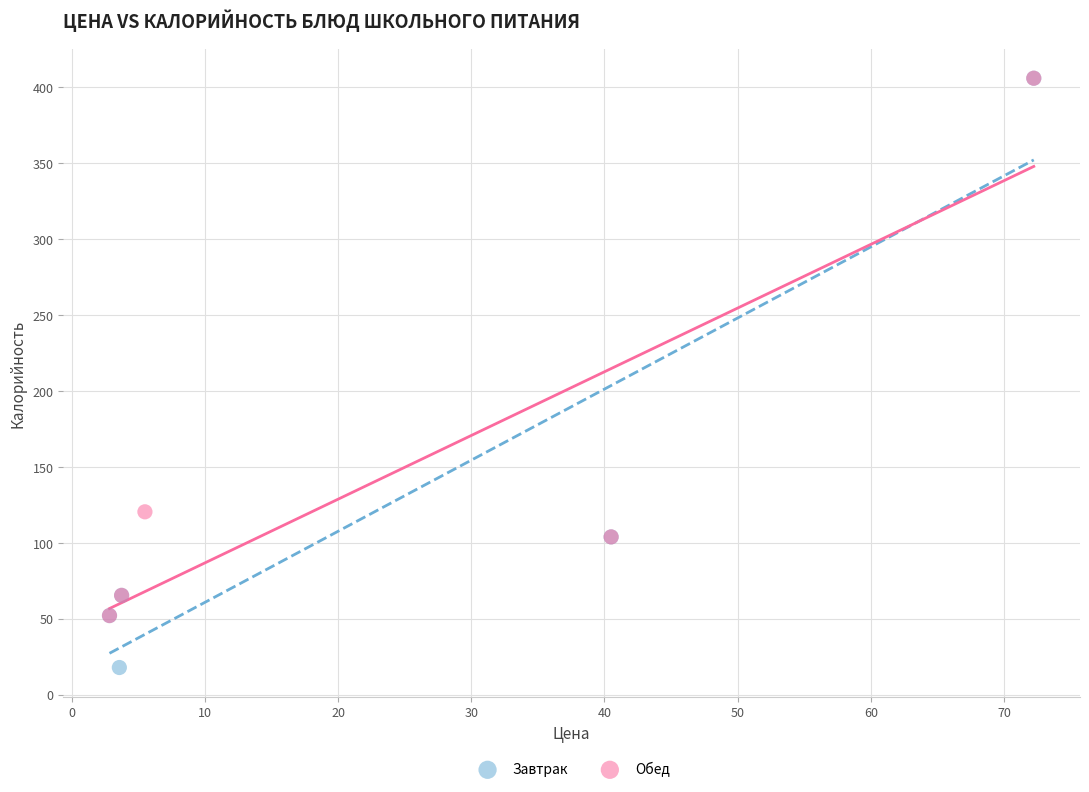

Which series has the widest spread of Y values?

Завтрак